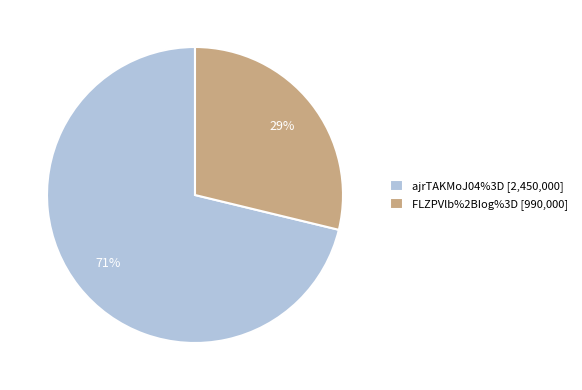

To the nearest percent, what percentage of the pie is ajrTAKMoJ04%3D?

71%